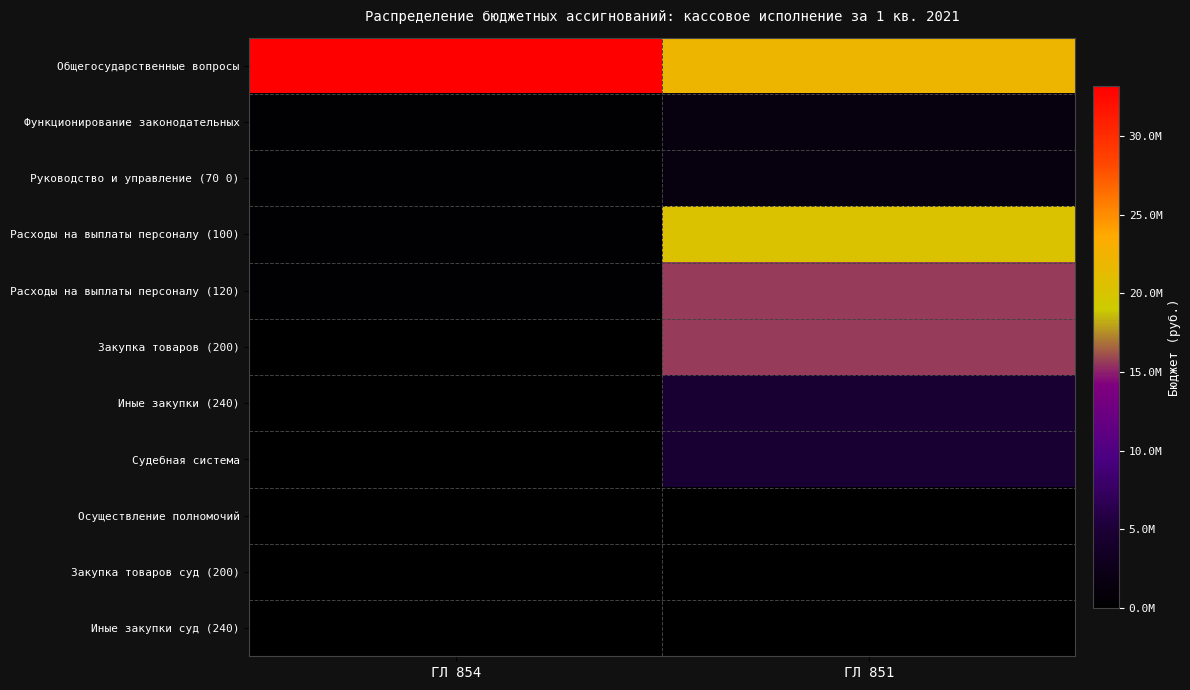

What is the minimum value shown in the chart?

2500